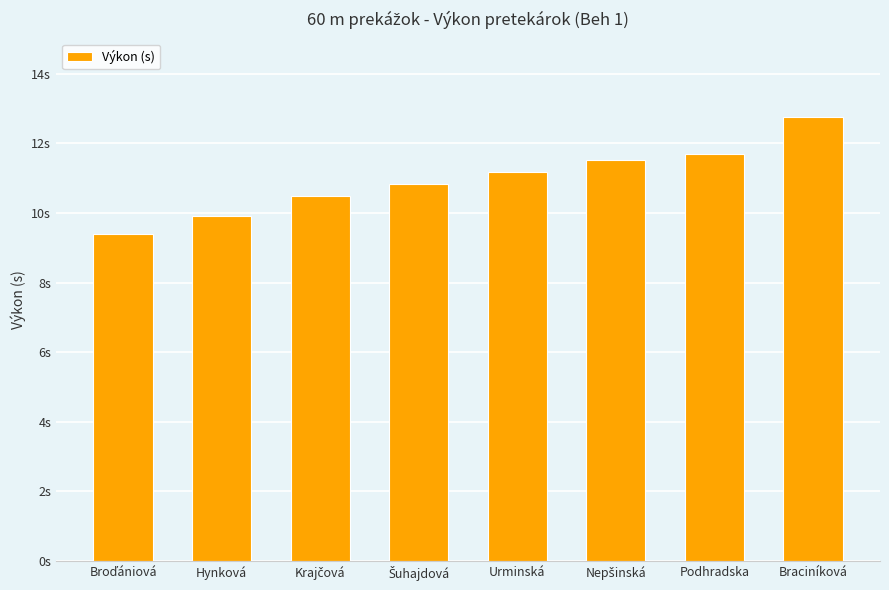

Read the value at Podhradska.

11.7